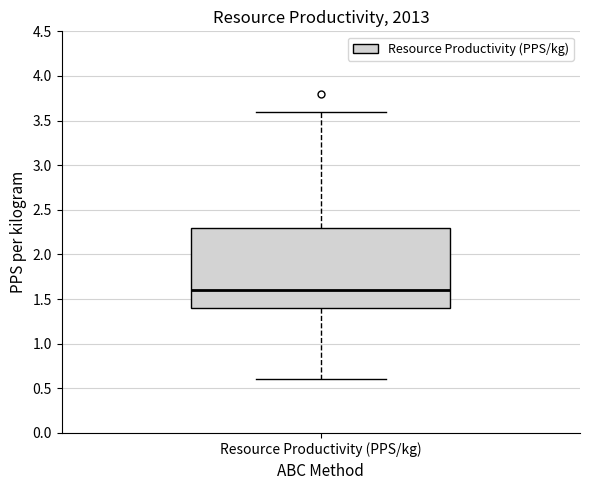

Where does the lower whisker of the box for Resource Productivity (PPS/kg) end on the y-axis? The values are not printed on the chart, so give them approximately, as read against the axis.

0.6